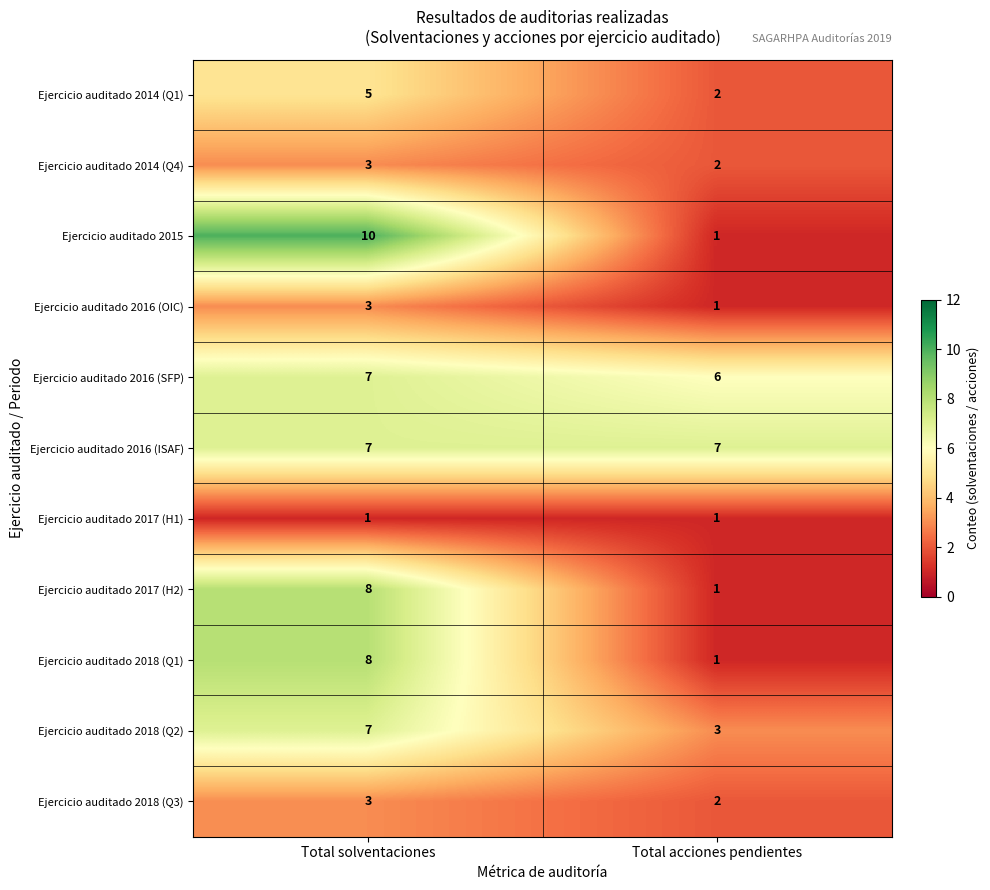

Count the number of categories in the chart.

2